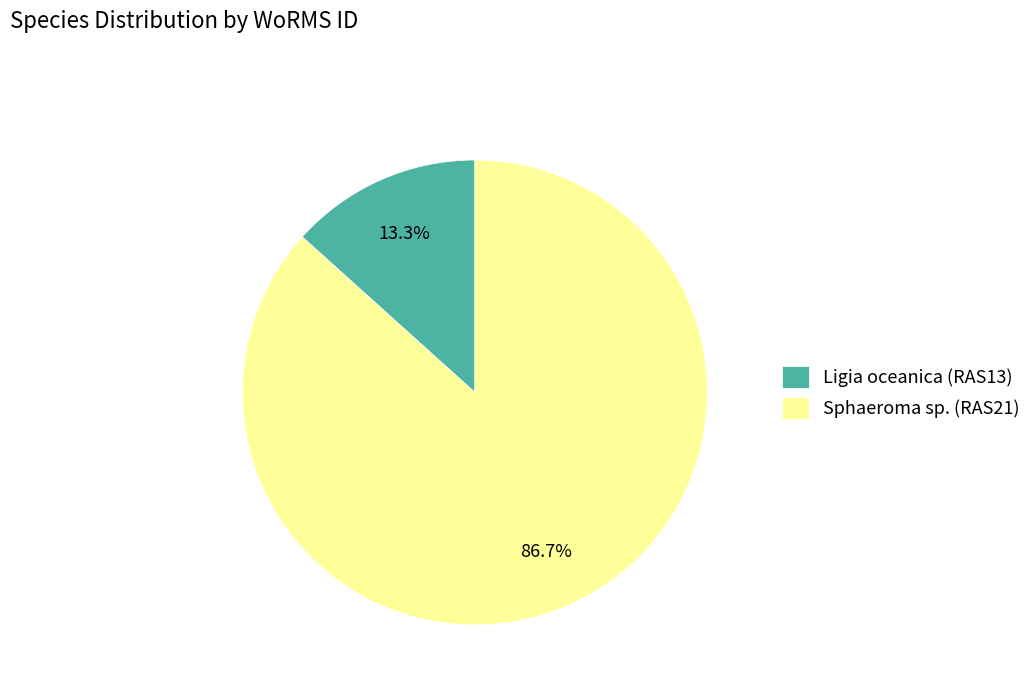

How many segments does this pie chart have?

2